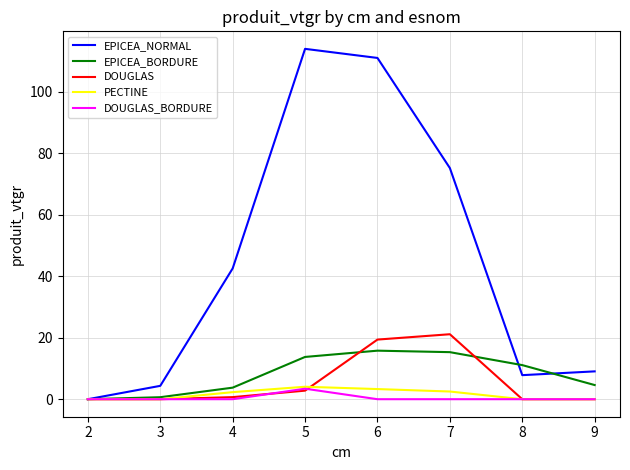

Is the value of EPICEA_NORMAL at 8 greater than the value of DOUGLAS at 7?

No